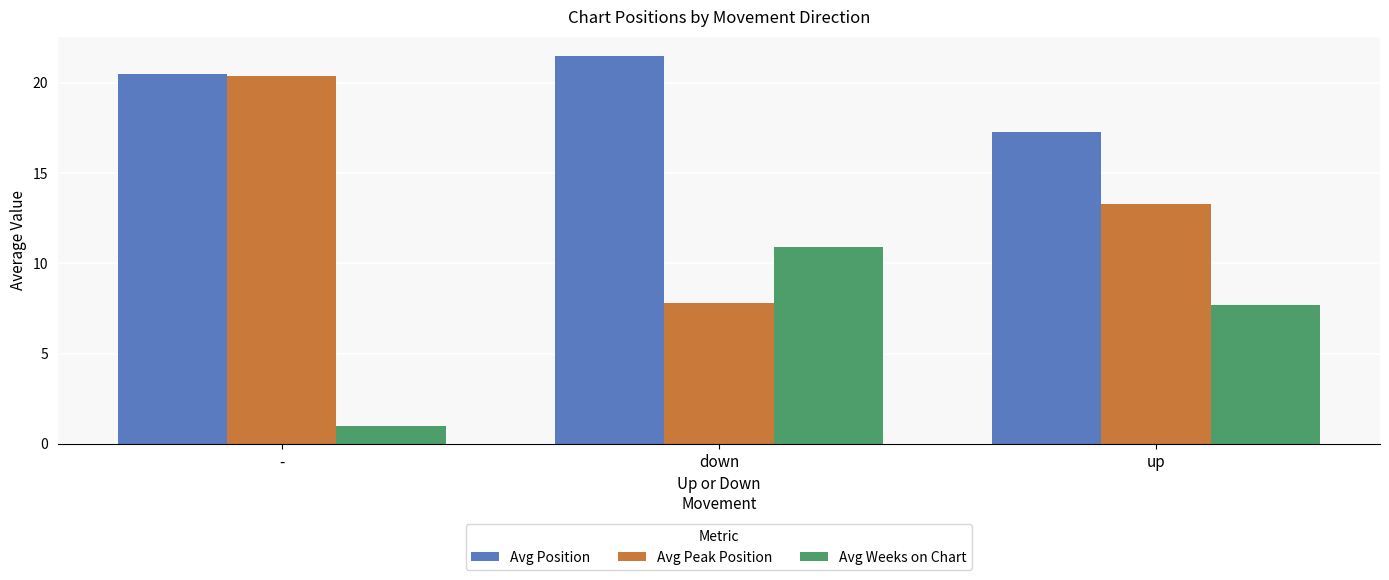

Reading left to right, what are all the values shown in this chart?

Avg Position: -=20.5	down=21.5	up=17.3
Avg Peak Position: -=20.4	down=7.8	up=13.3
Avg Weeks on Chart: -=1.0	down=10.9	up=7.7